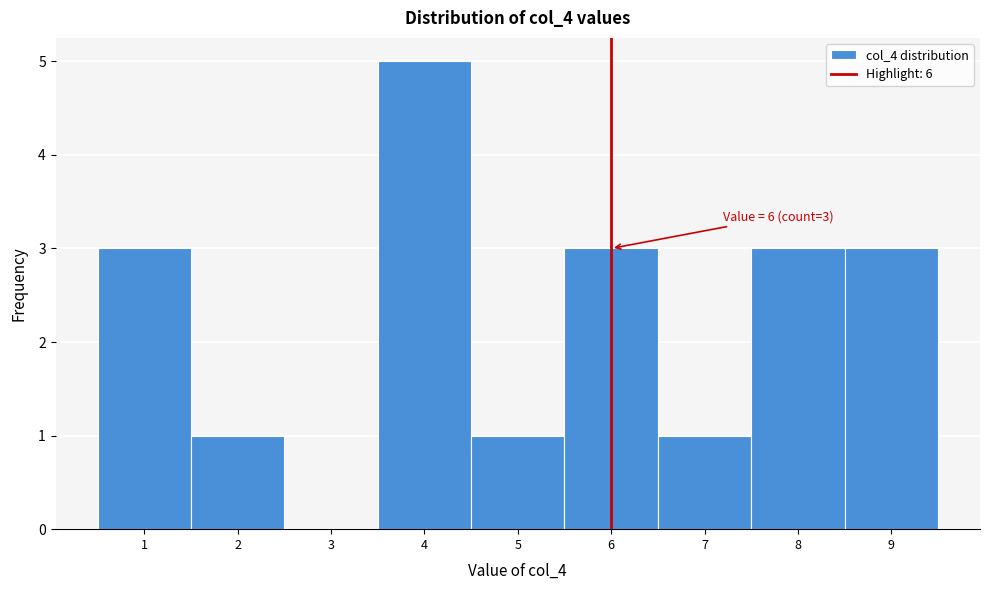

Which range on the x-axis has the tallest bar?

3.5 to 4.5